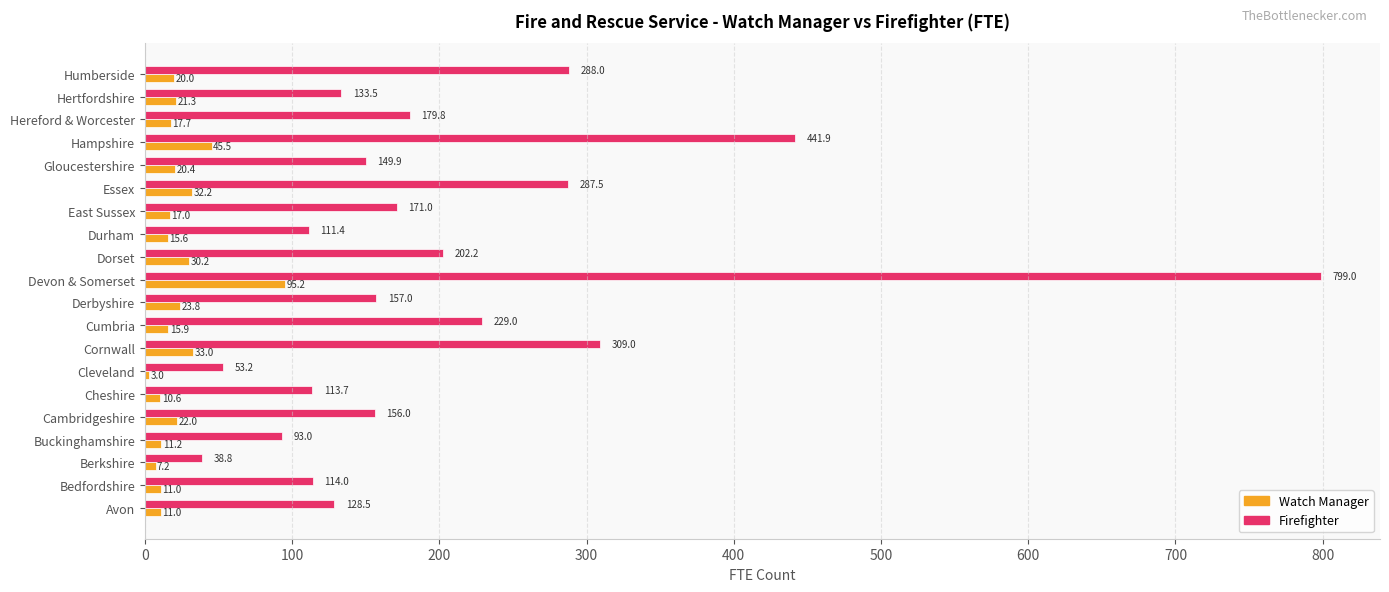

List the series in order of their overall mean, highest first.

Firefighter, Watch Manager